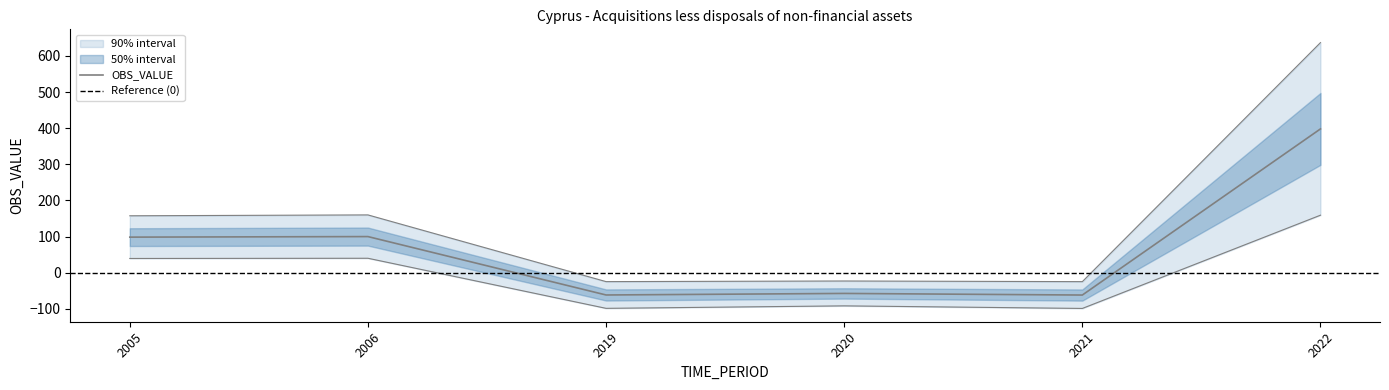

Reading right to left, list all the values displayed in this chart.

2022=398.1	2021=-61.8	2020=-57.4	2019=-61.7	2006=100.0	2005=98.5